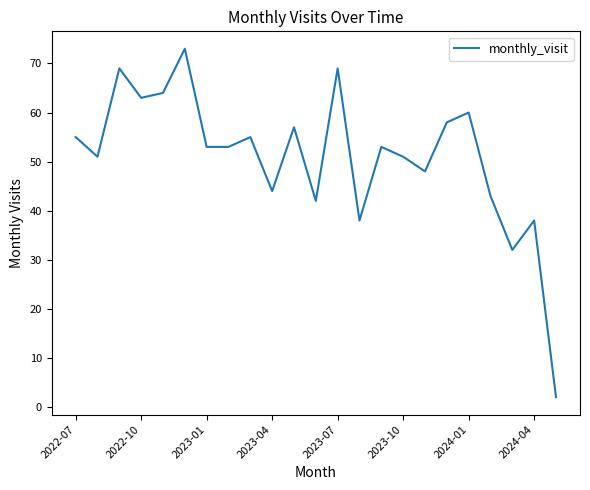

What is the greatest value displayed?

73